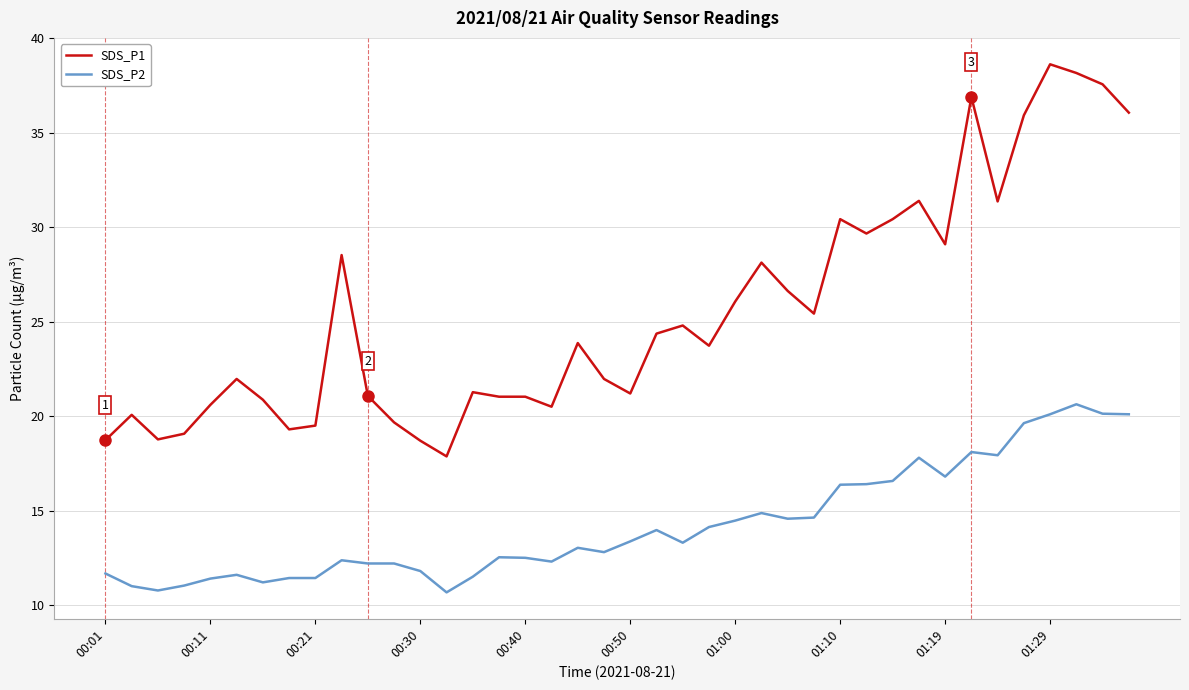

True or false: SDS_P1 and SDS_P2 cross at least once.

False